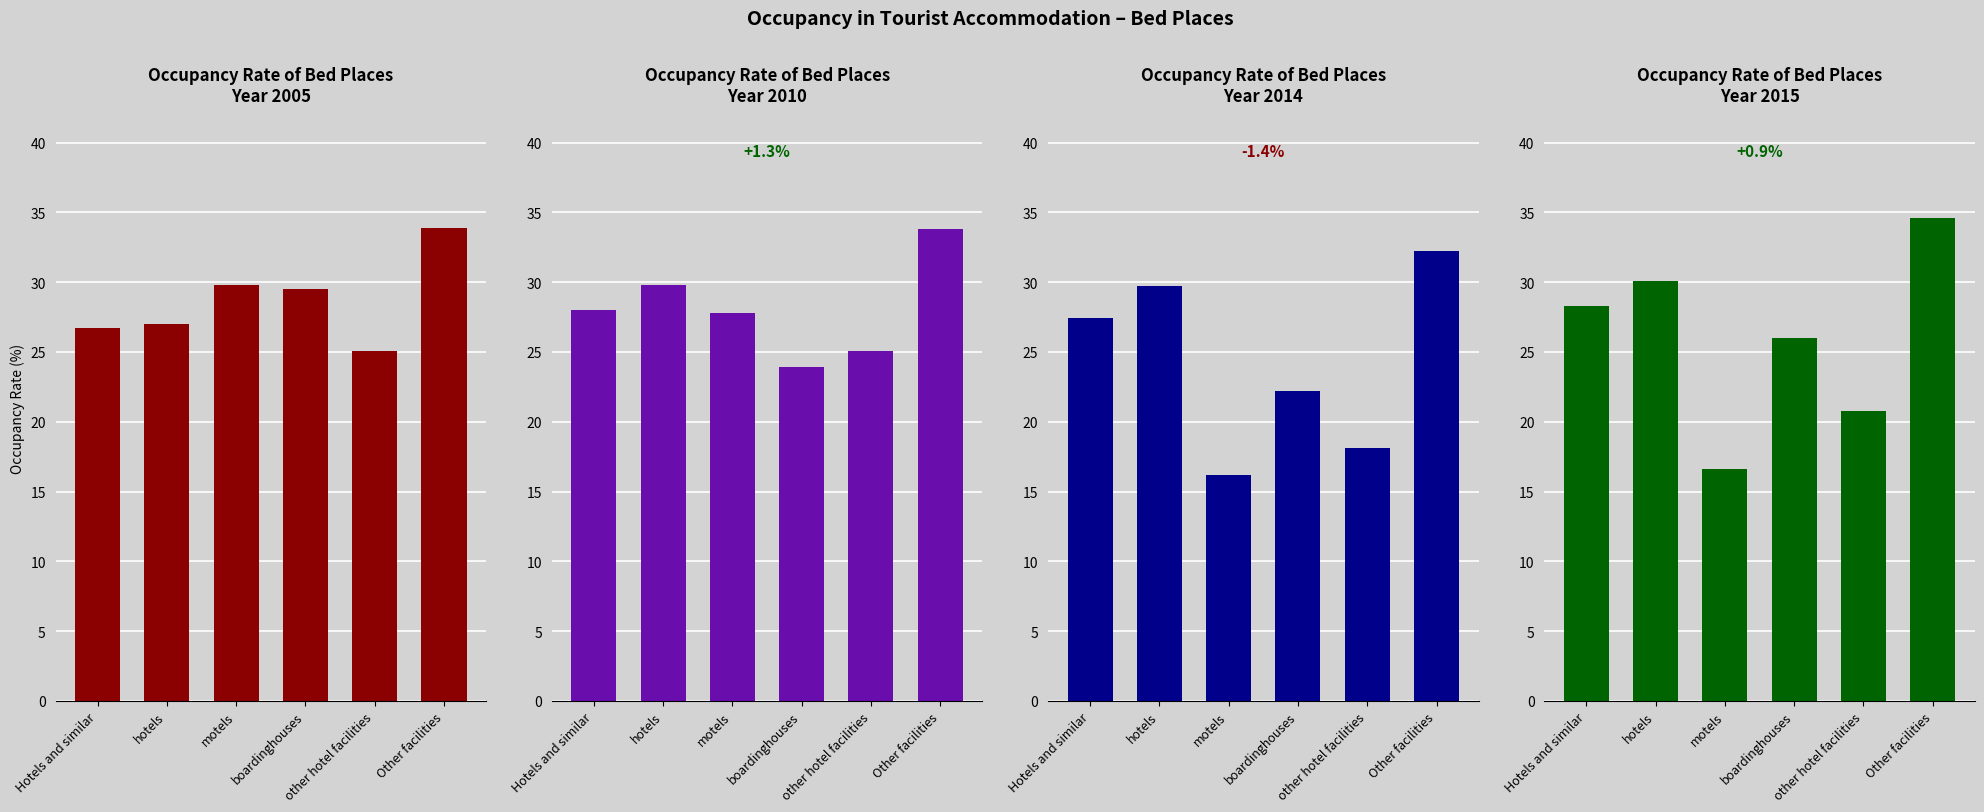

What is the label of the 4th bar from the right?

motels